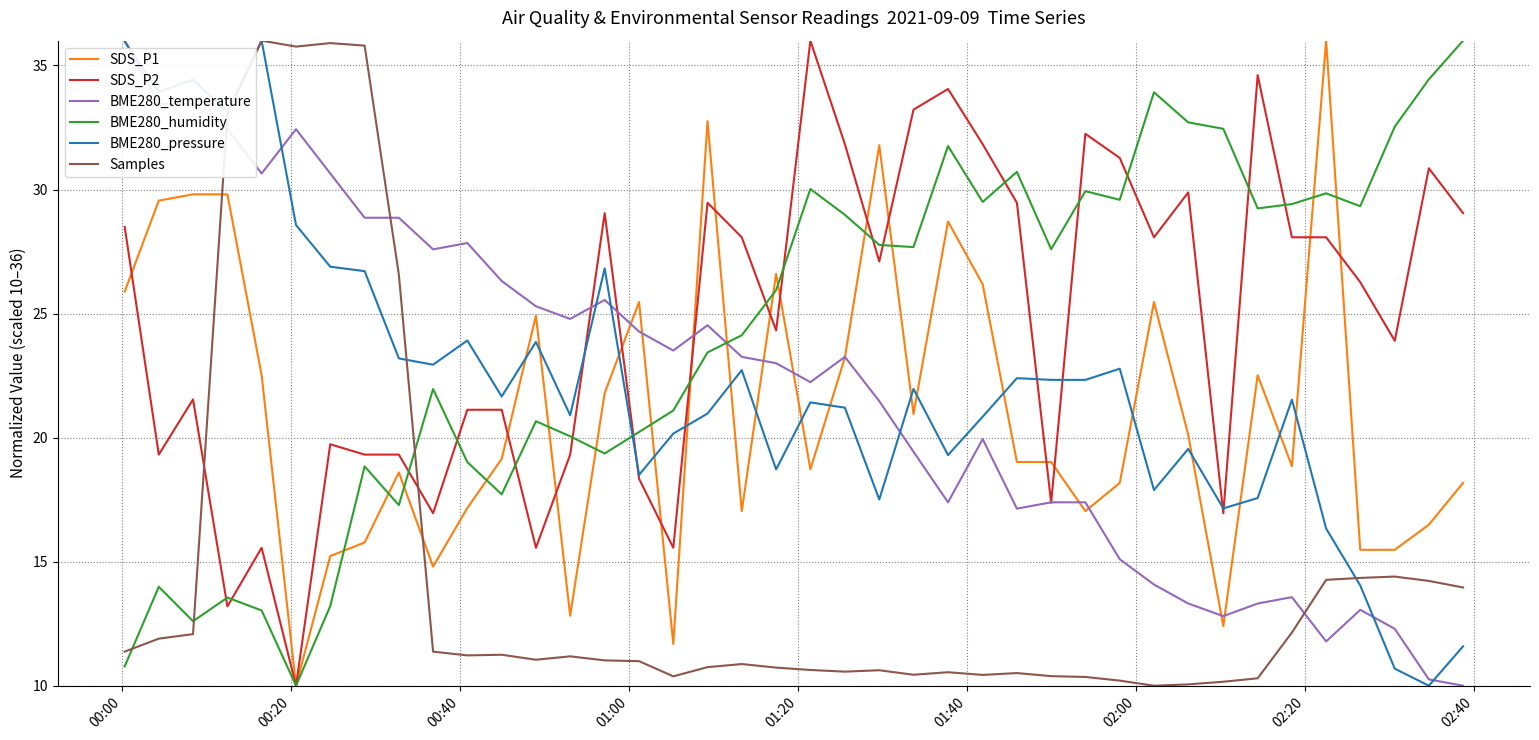

What is the maximum value shown in the chart?

36.0